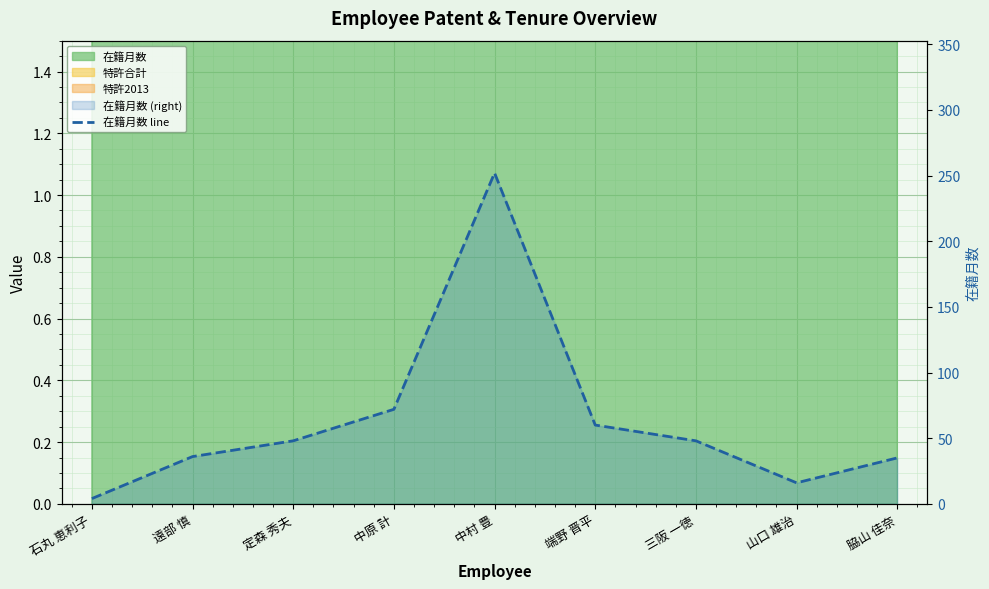

What is the difference between the maximum and minimum values?

248